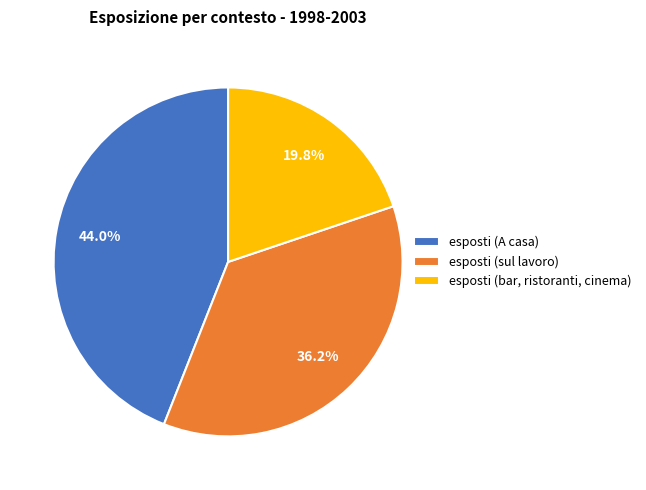

To the nearest percent, what percentage of the pie is esposti (sul lavoro)?

36%